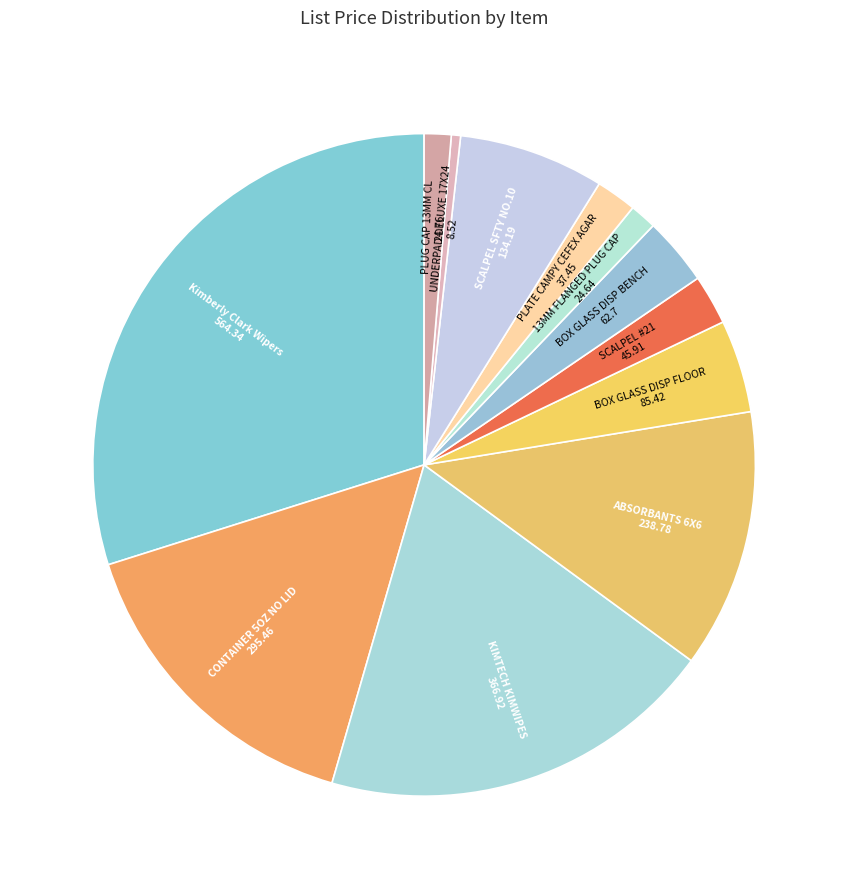

Approximately how many times larger is the value at PLUG CAP 13MM CL compared to KIMTECH KIMWIPES?

0.1